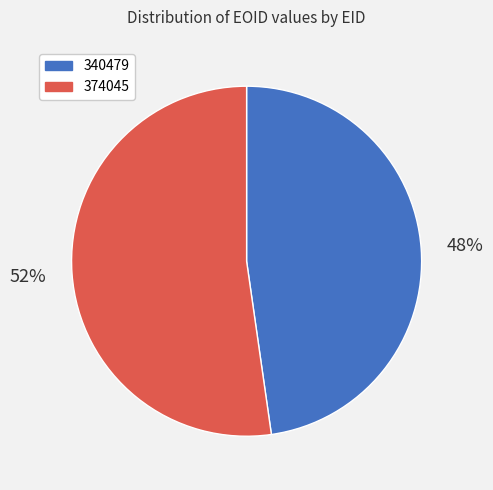

Which category accounts for the majority?

374045